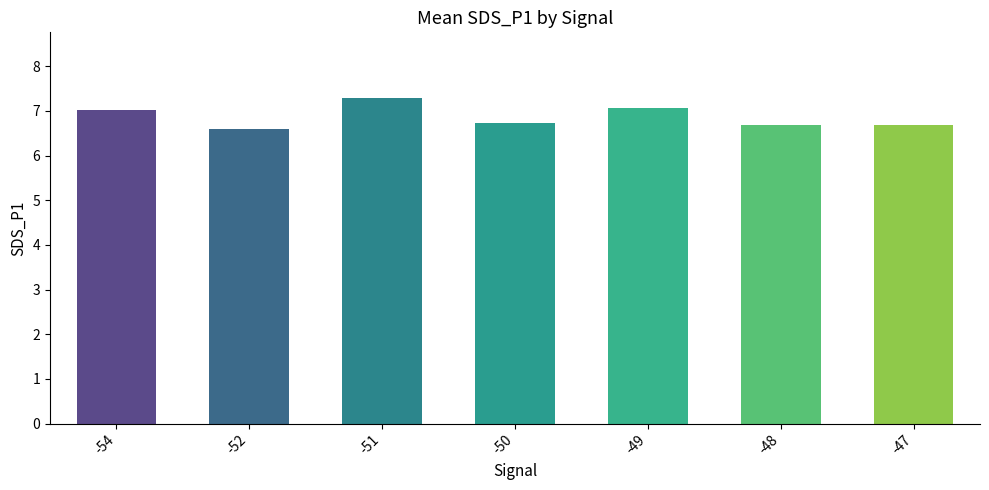

What is the smallest value displayed?

6.6